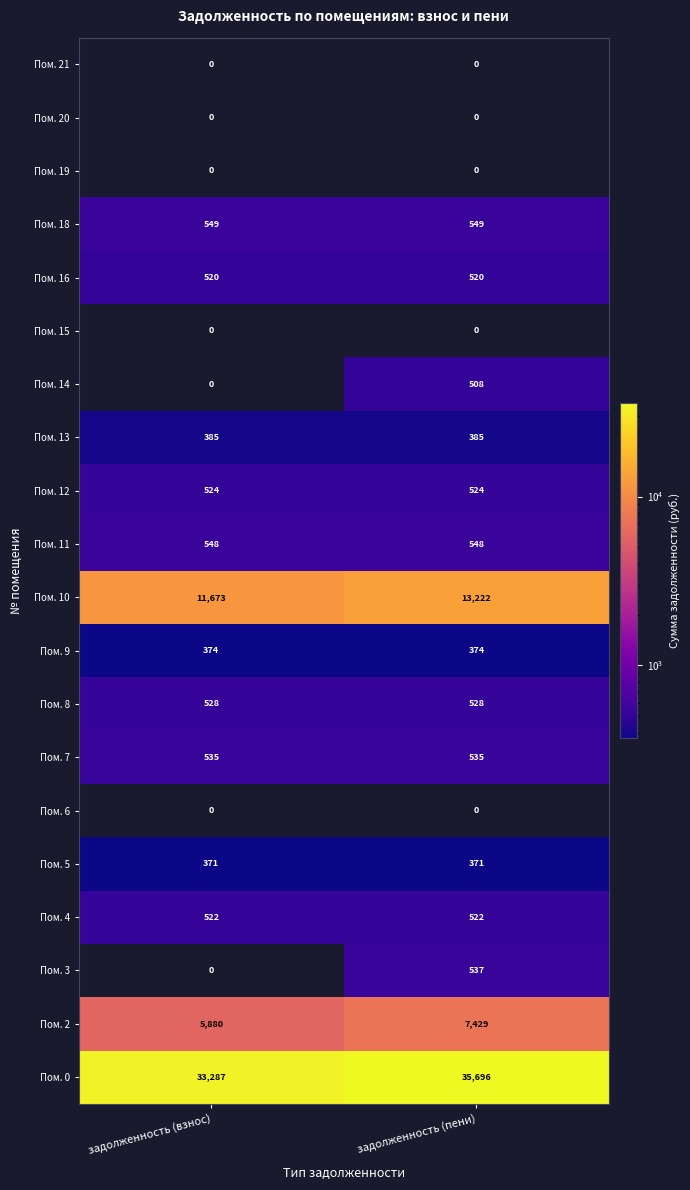

What is the total value across all series at задолженность (пени)?

62248